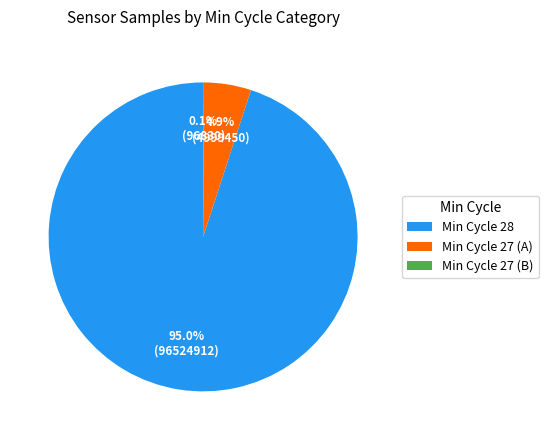

What percentage do Min Cycle 27 (A) and Min Cycle 28 together represent?

99.9%